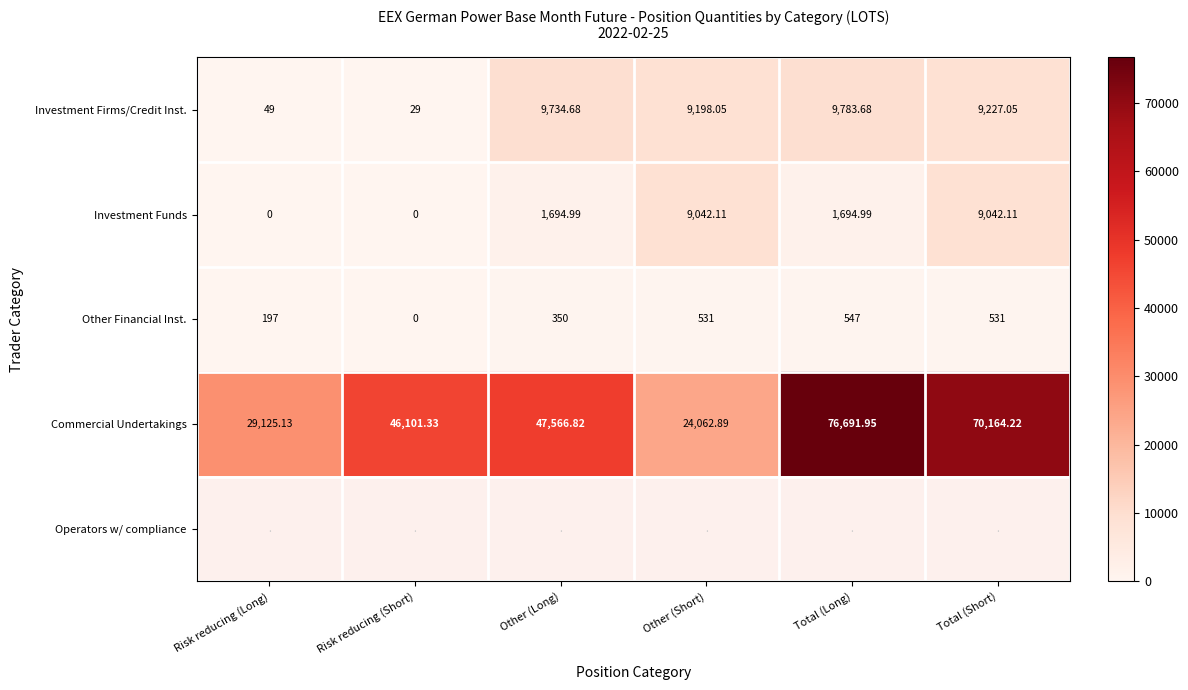

List the labels in order of Investment Firms/Credit Inst. value, largest first.

Total (Long), Other (Long), Total (Short), Other (Short), Risk reducing (Long), Risk reducing (Short)